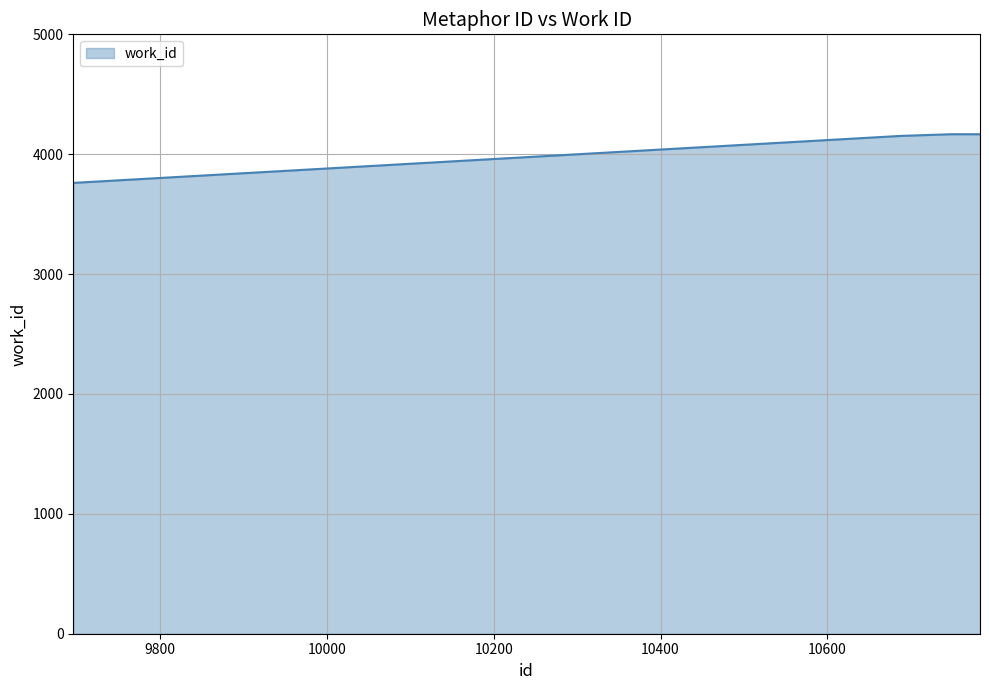

What is the sum of all values?

24582